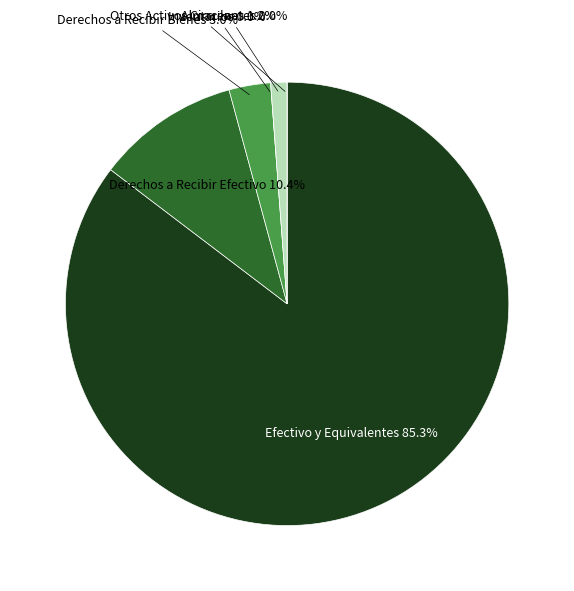

To the nearest percent, what is the difference between the largest and smallest slice percentages?

85%